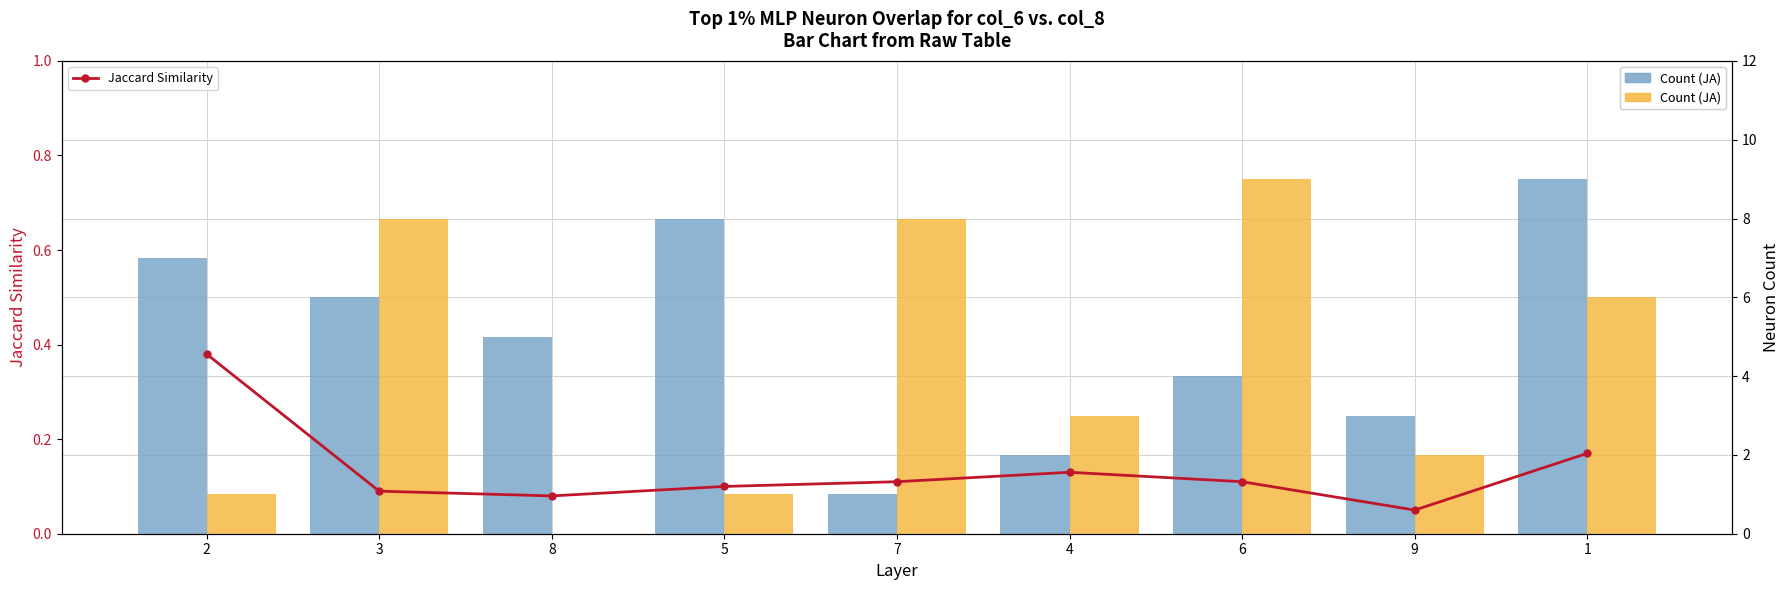

What is the spread (max minus min) of values at 9?

1.9